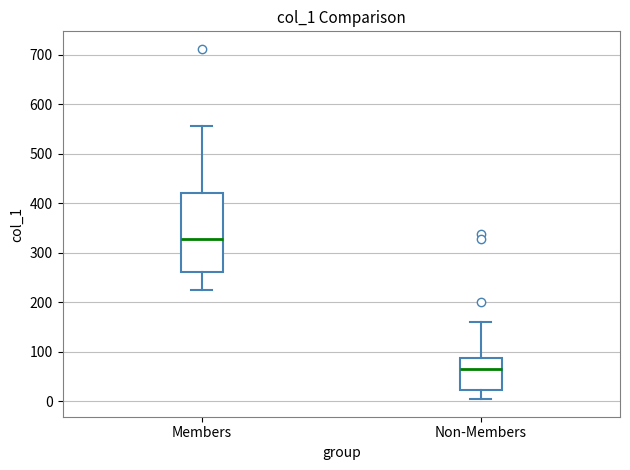

Which box's median line is the lowest?

Non-Members